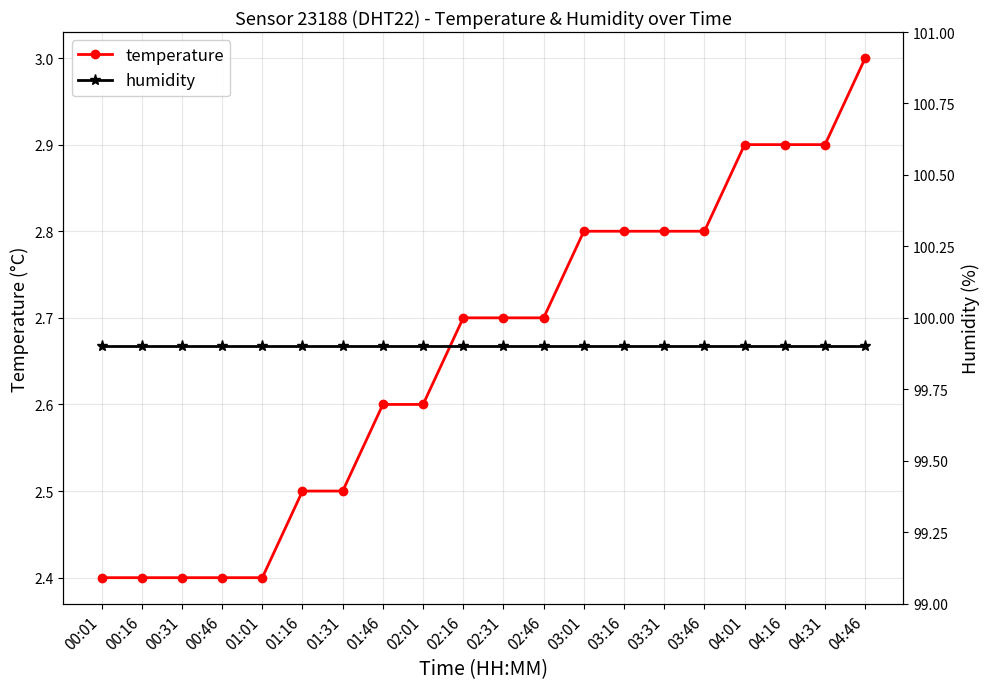

At how many categories does at least one series exceed 54?

20